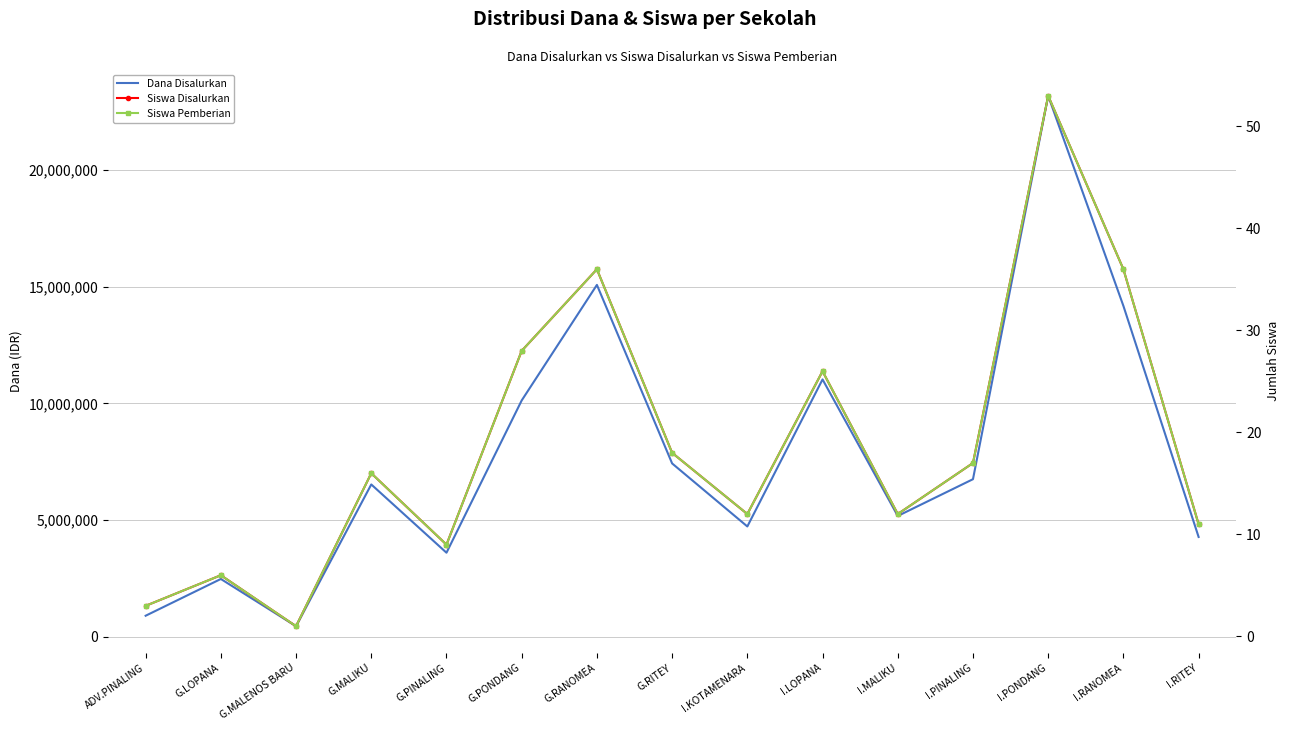

Does the chart have visible grid lines?

Yes